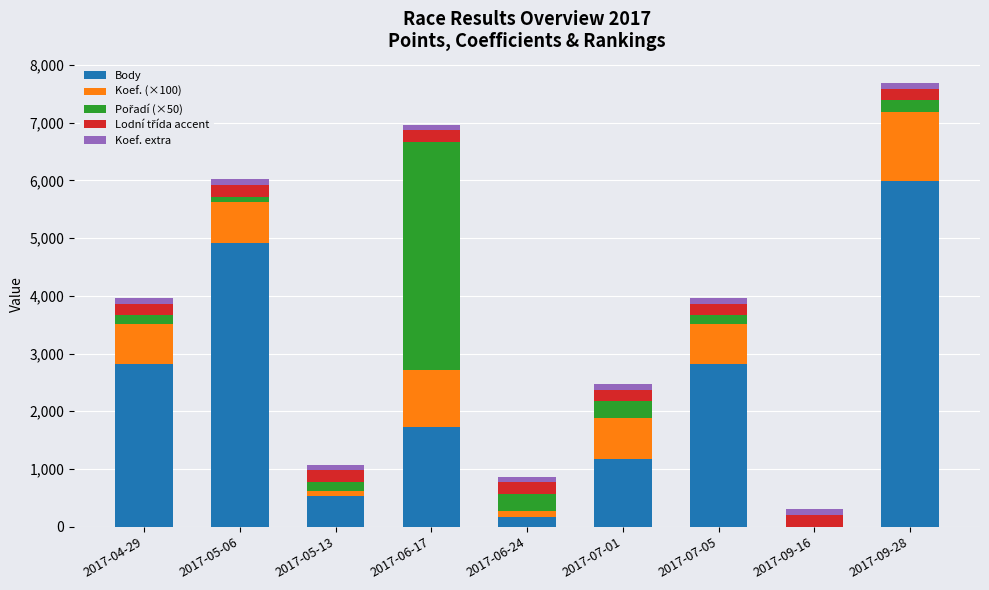

Which category has the highest value in the Body series?

2017-09-28